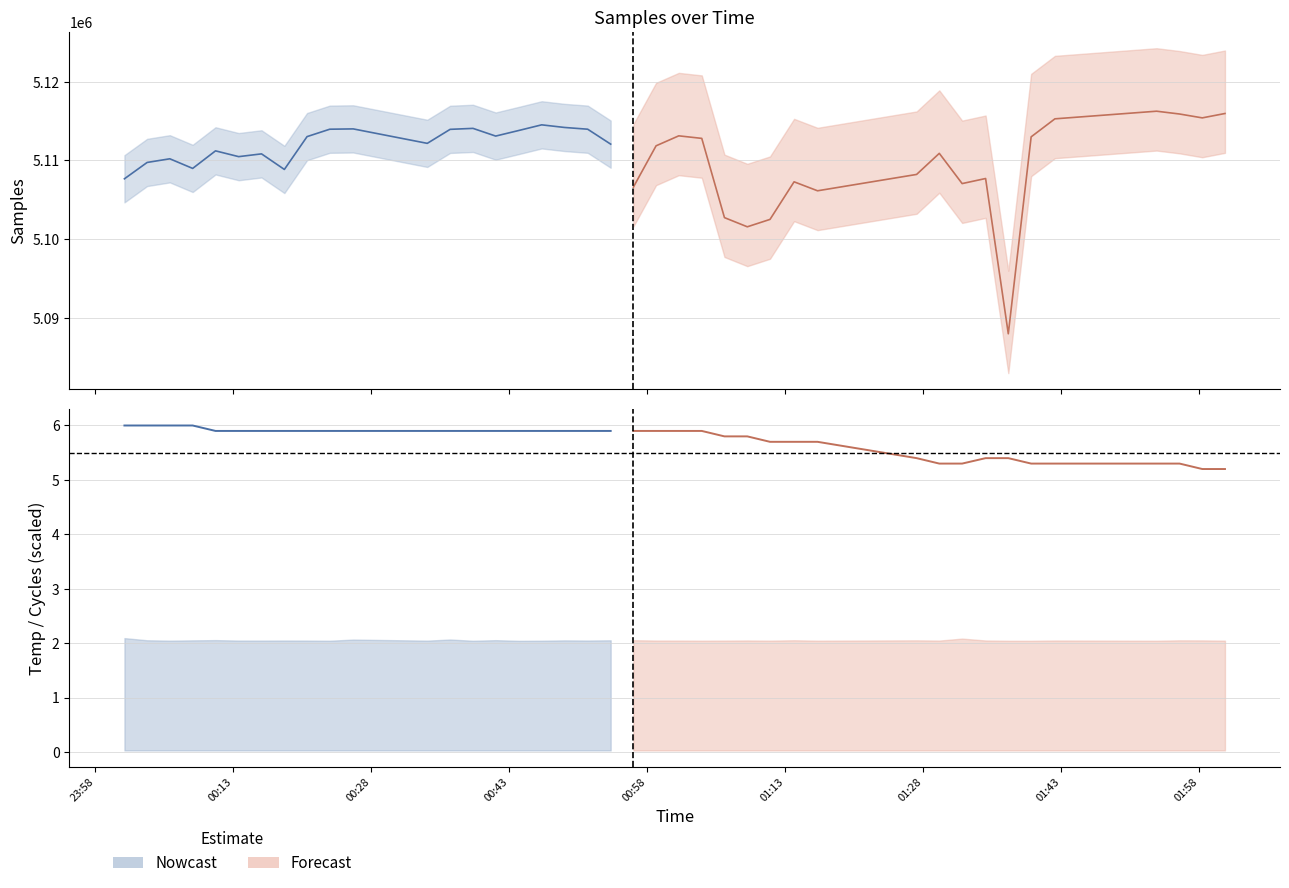

What is the average value?

5.9